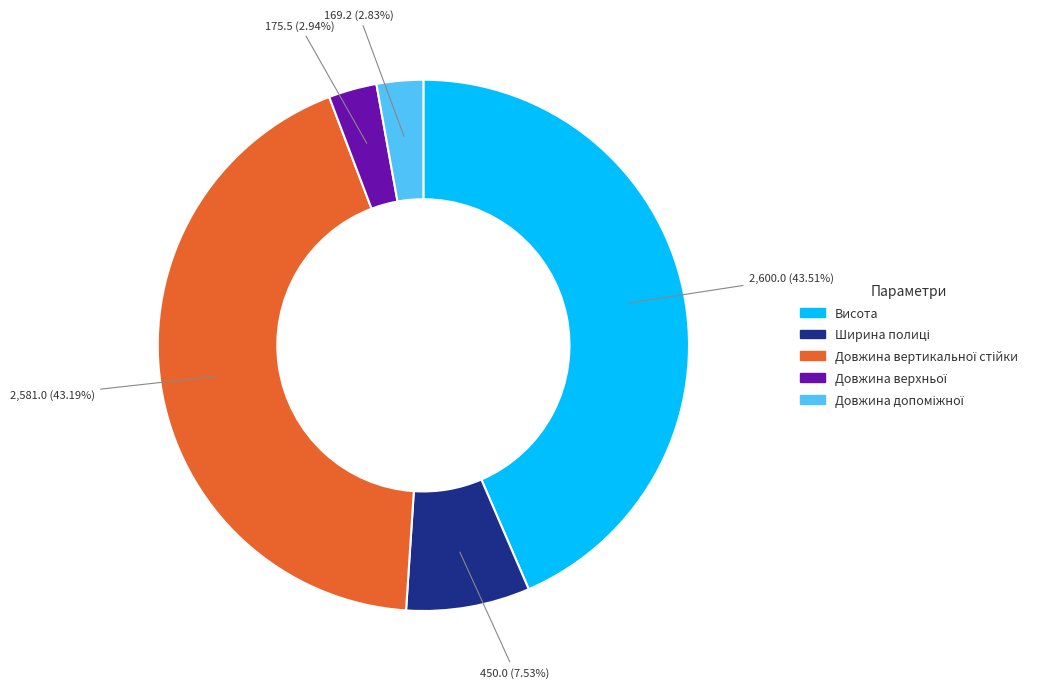

How many slices are in this pie chart?

5